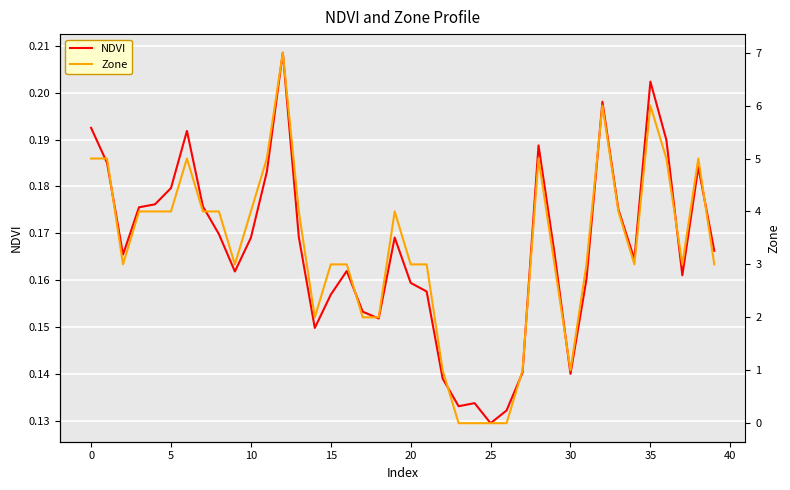

Does the chart display data point markers on the line(s)?

No